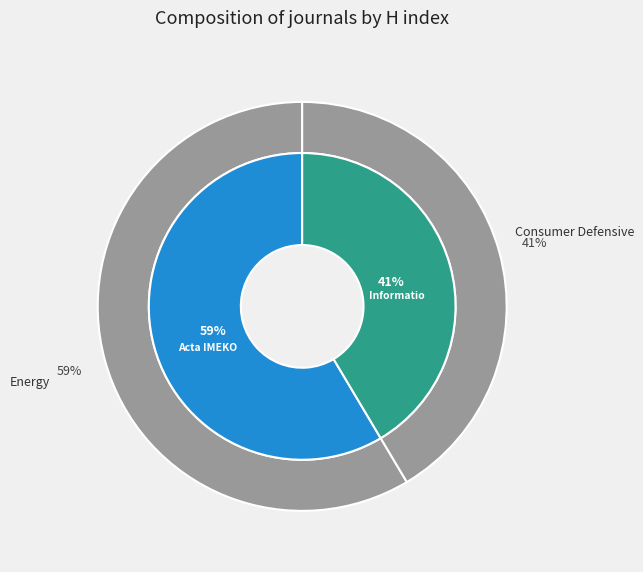

To the nearest percent, what portion does Acta IMEKO represent?

59%